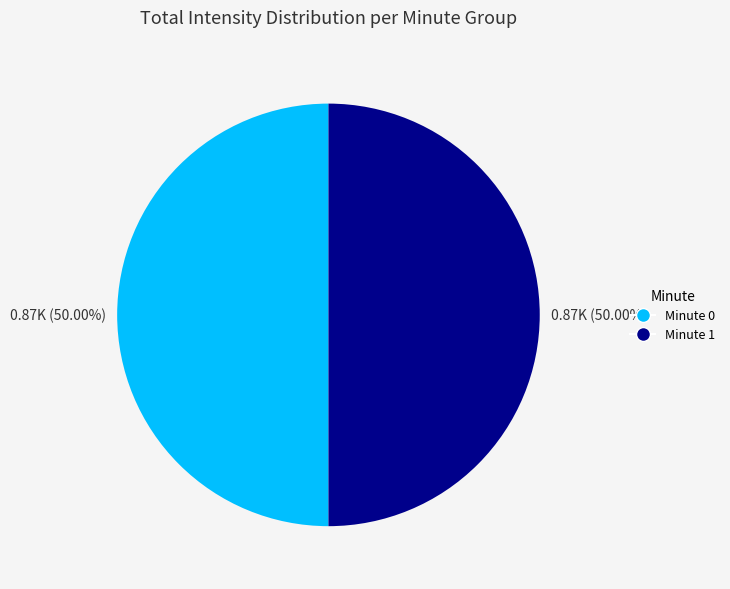

Do Minute 0 and Minute 1 together represent more than half of the pie?

Yes